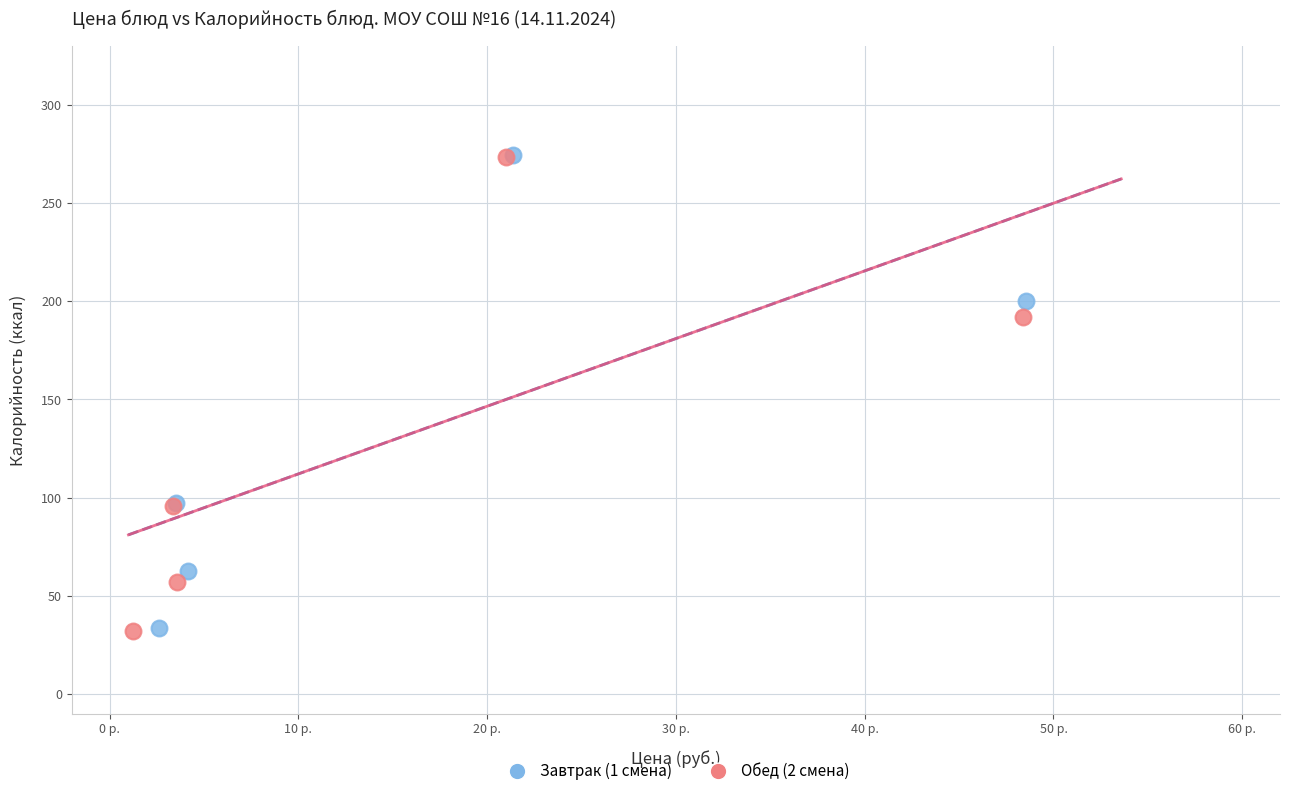

Which series has the widest spread of Y values?

Обед (2 смена)